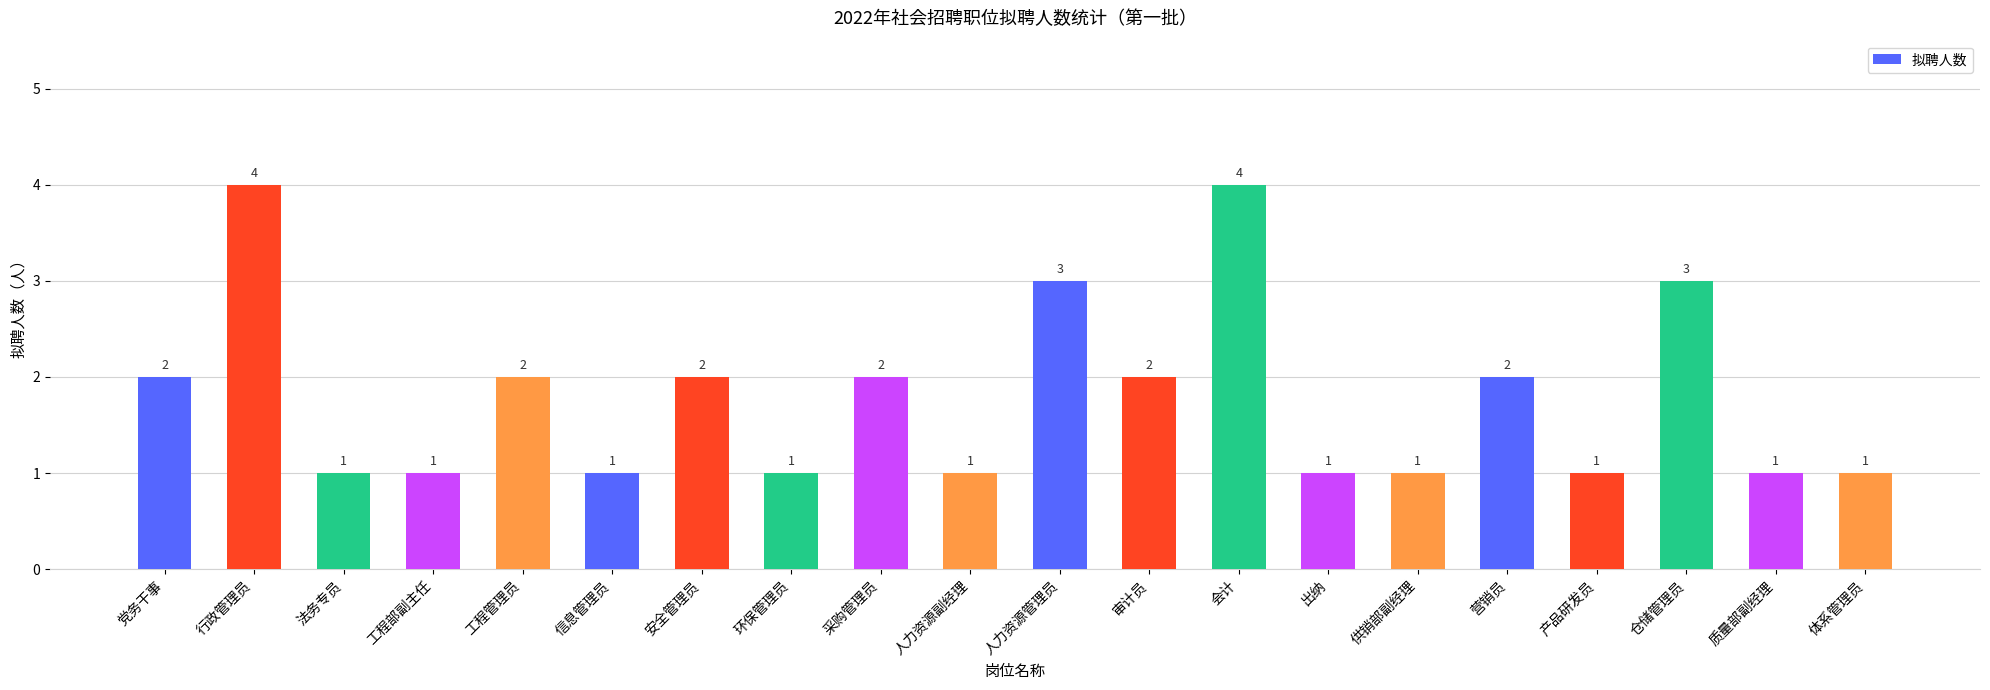

How many bars are there in total?

20